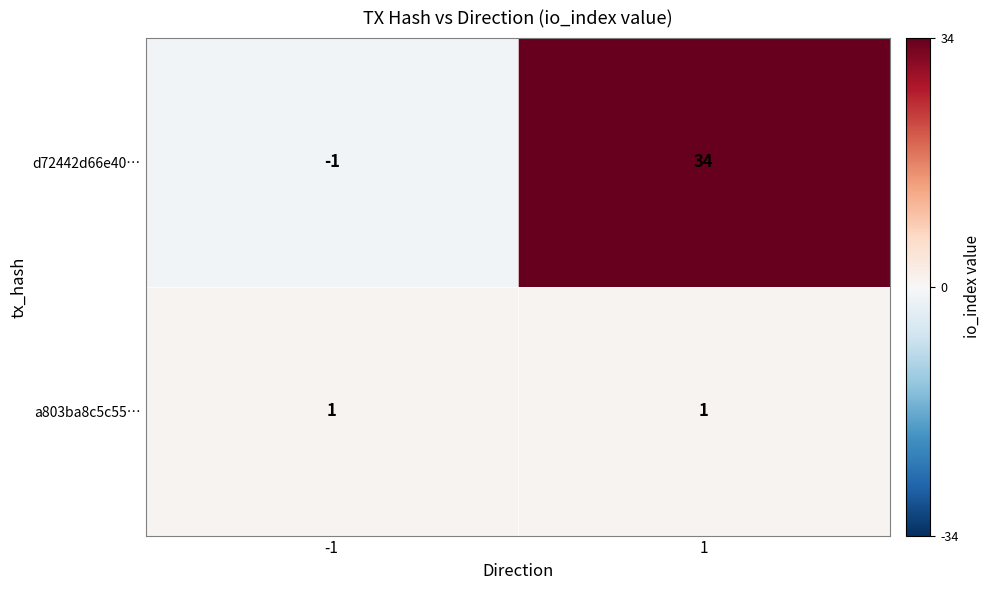

Reading right to left, list all the values displayed in this chart.

d72442d66e40…: 1=34	-1=-1
a803ba8c5c55…: 1=1	-1=1